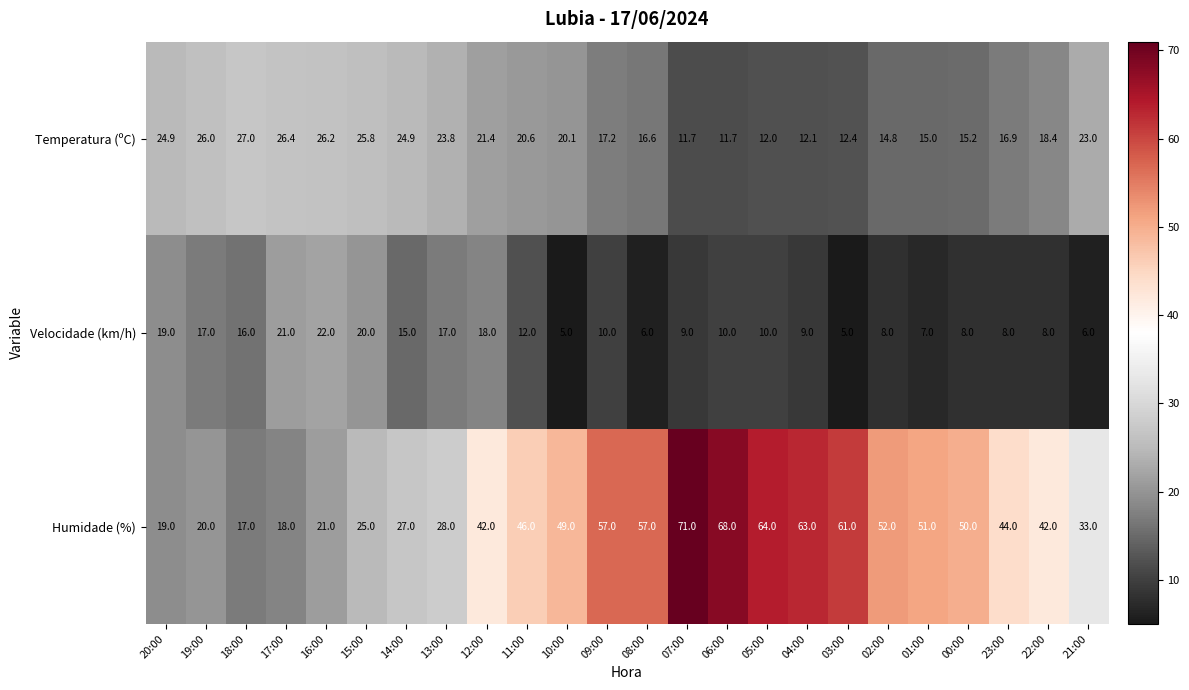

How many categories are shown in the chart?

24